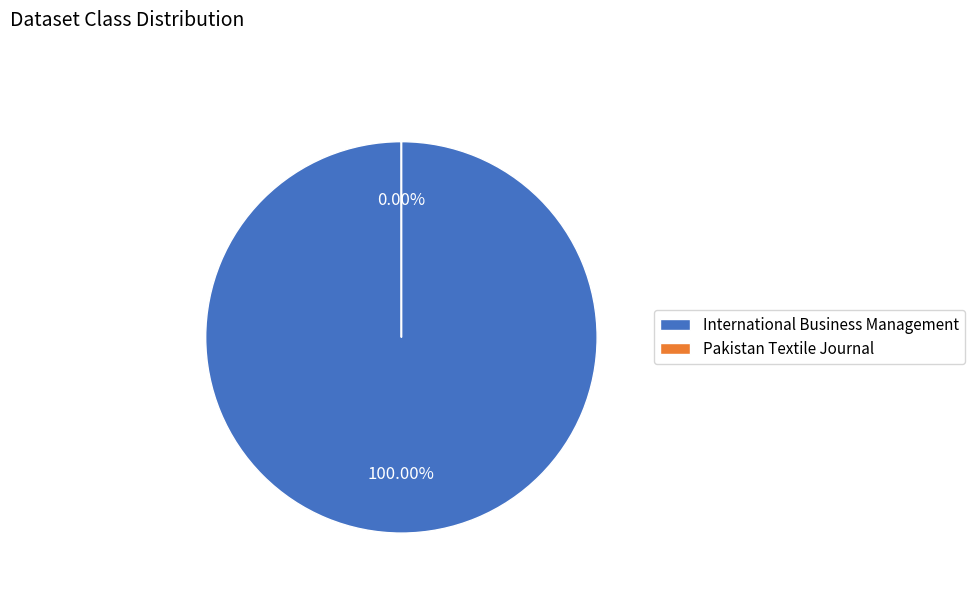

To the nearest percent, what is the average slice percentage?

50%